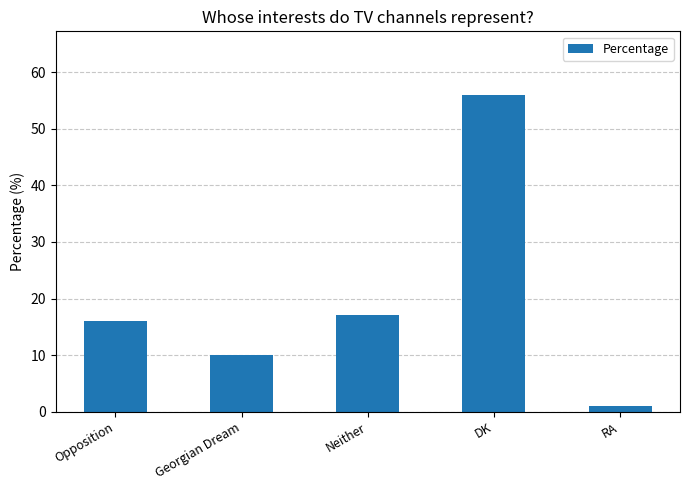

What is the difference between the maximum and minimum values?

55